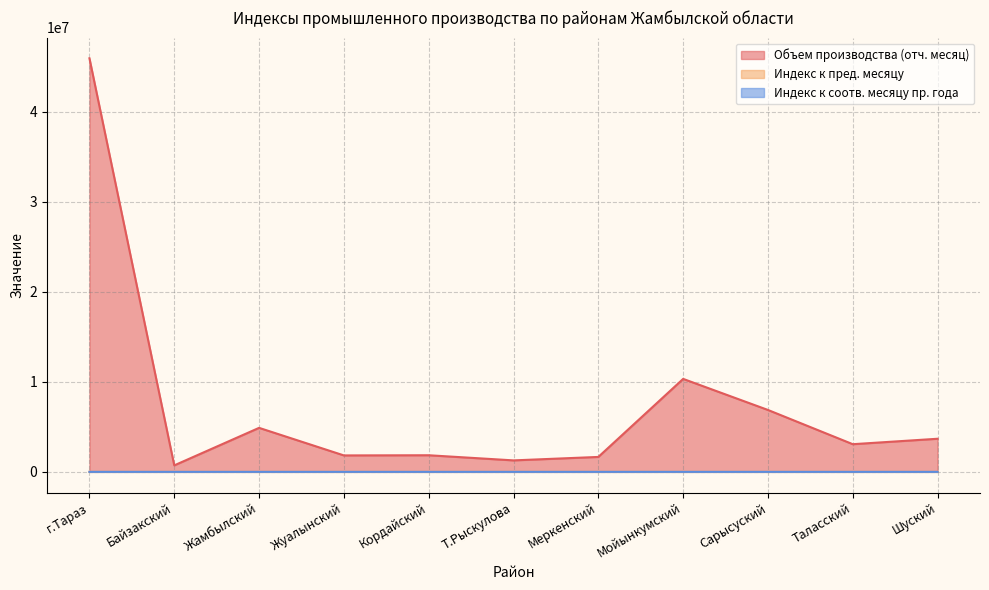

At how many categories does at least one series exceed 36086812?

1